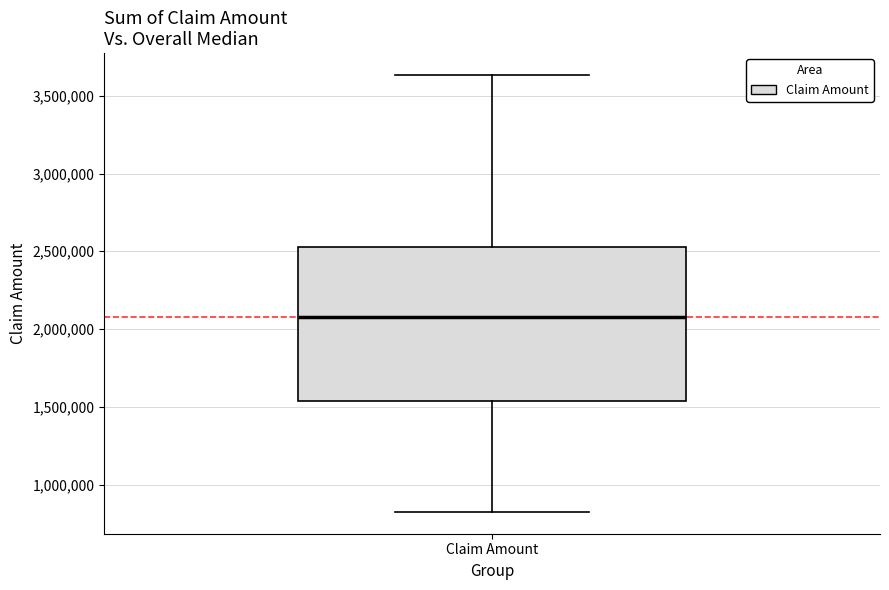

Where is the upper edge of the box for Claim Amount on the y-axis? The values are not printed on the chart, so give them approximately, as read against the axis.

2550000